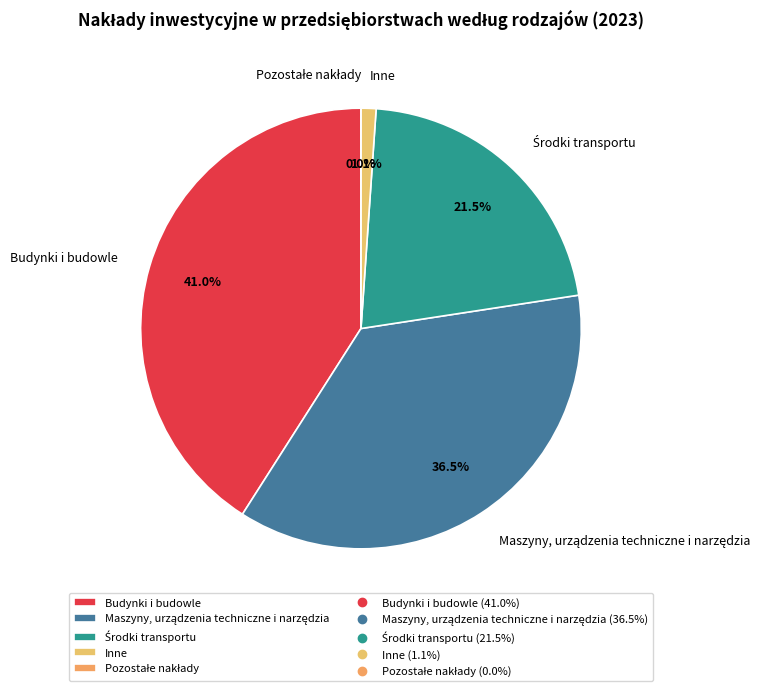

Is values_2015 the majority of the pie?

No